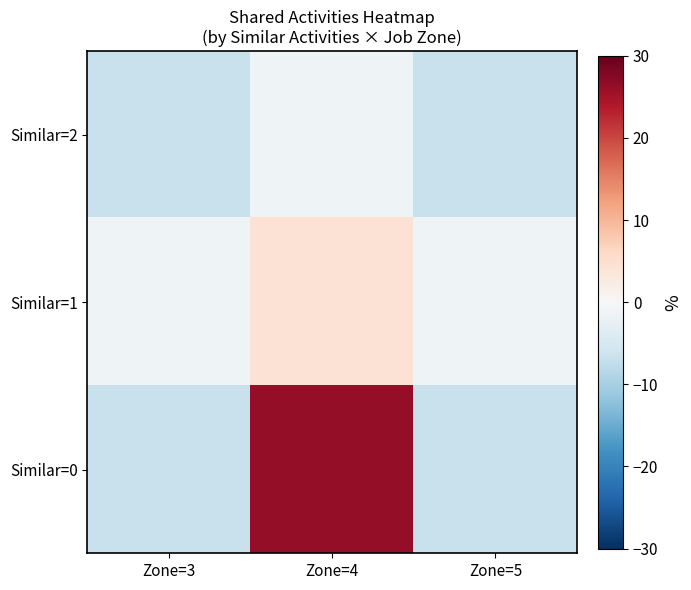

Reading right to left, transcribe all the data shown in this chart.

Similar=2: Zone=5=-6.7	Zone=4=-1.2	Zone=3=-6.7
Similar=1: Zone=5=-1.2	Zone=4=4.3	Zone=3=-1.2
Similar=0: Zone=5=-6.7	Zone=4=26.4	Zone=3=-6.7